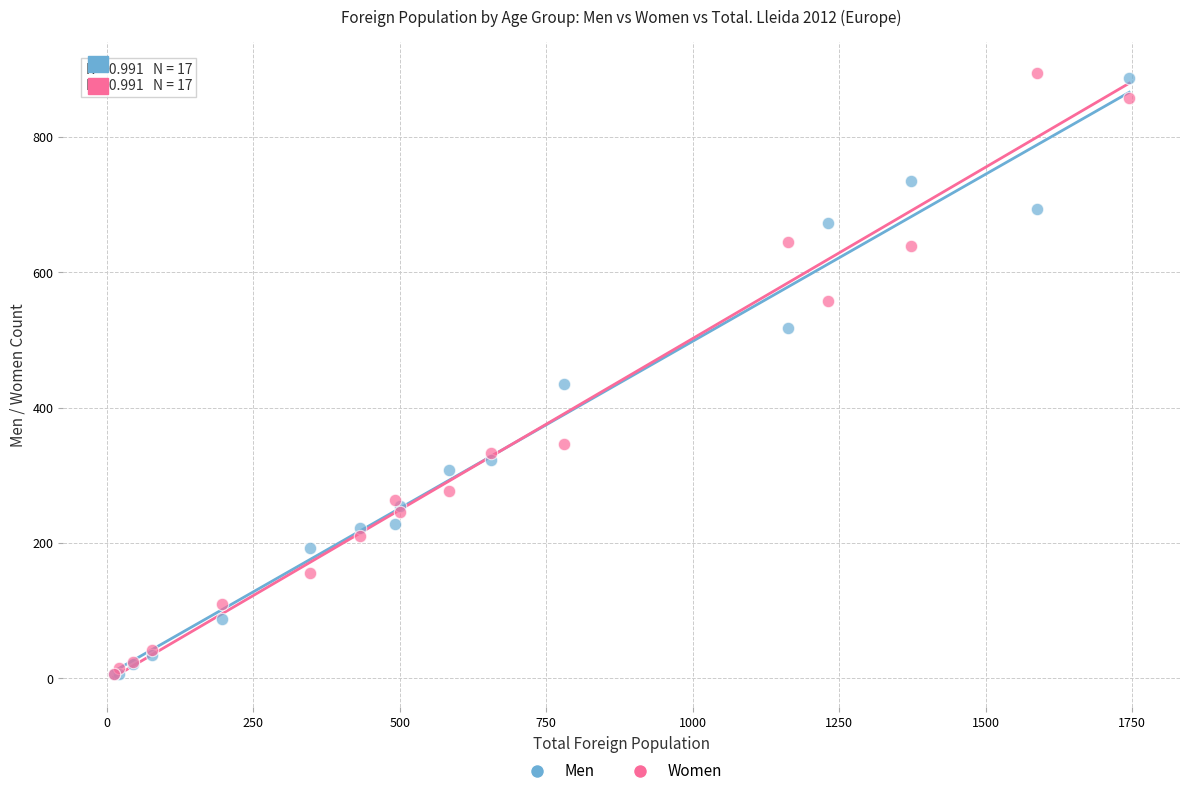

Across all series, what Y value is closest to 450?

434